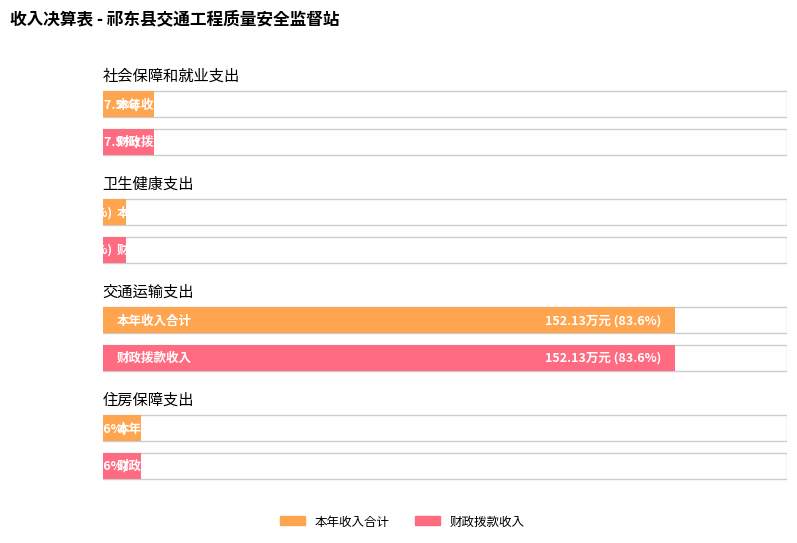

List the series in order of their peak value, highest first.

本年收入合计, 财政拨款收入